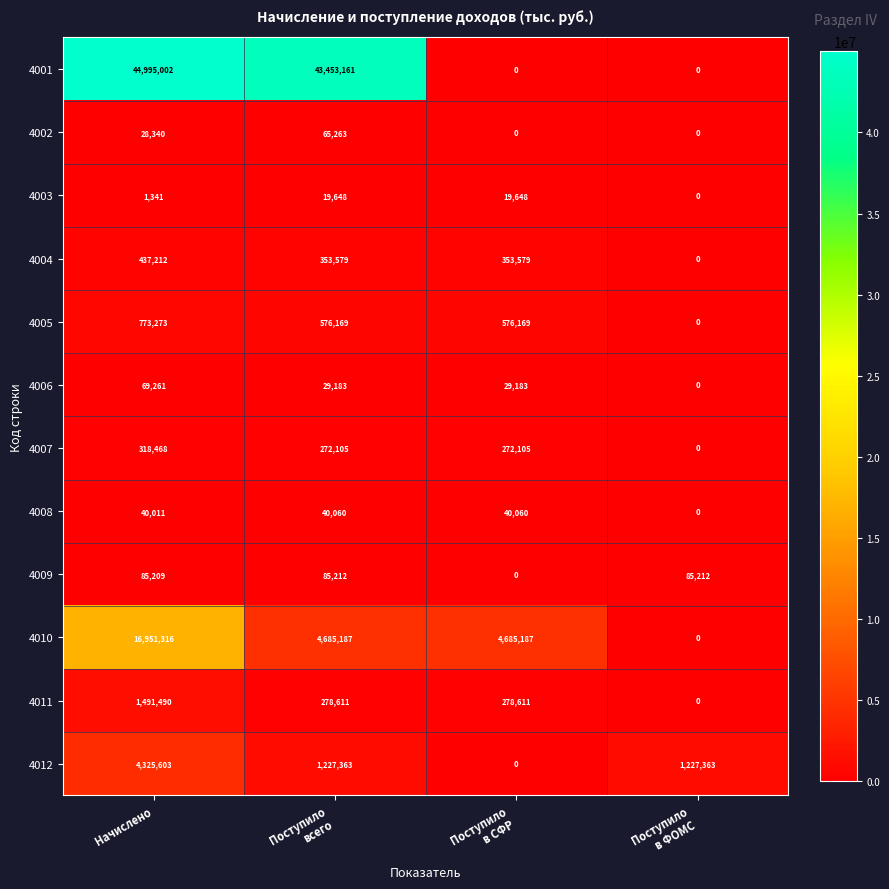

What is the sum of all 4009 values?

255633